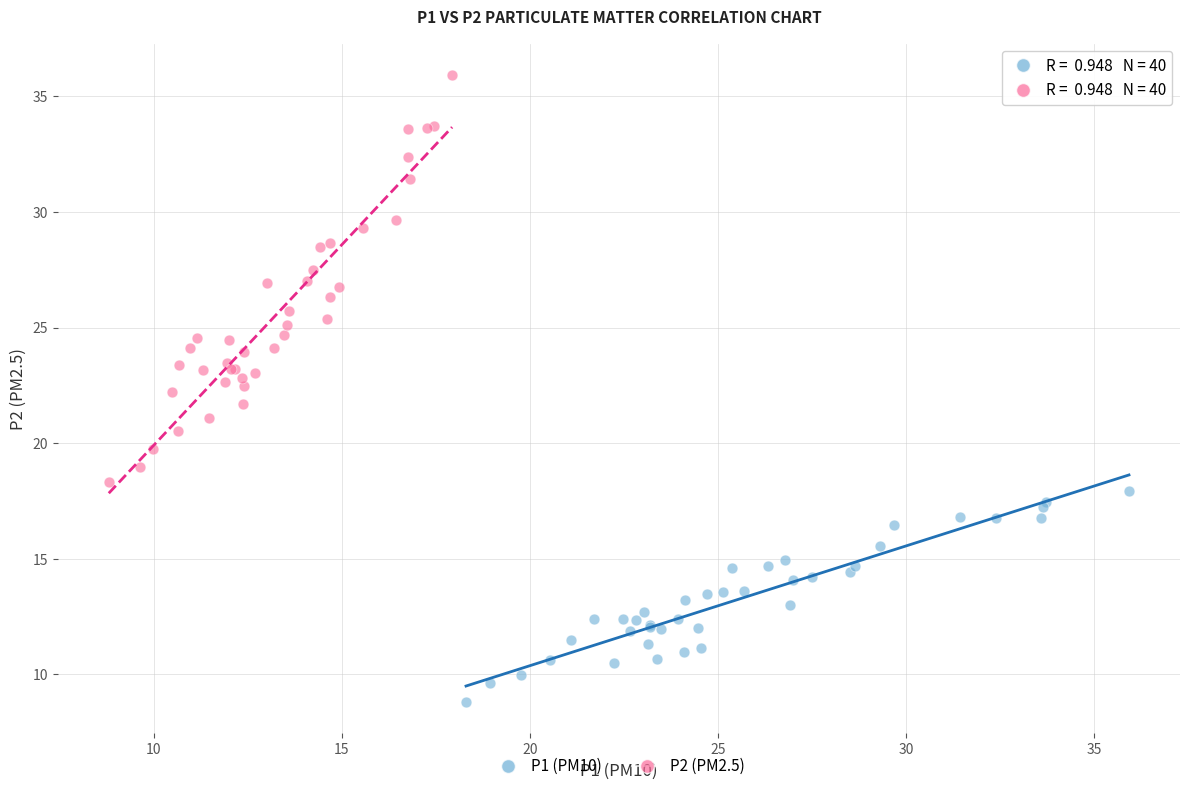

Which series contains the lowest Y value?

P1 (PM10)